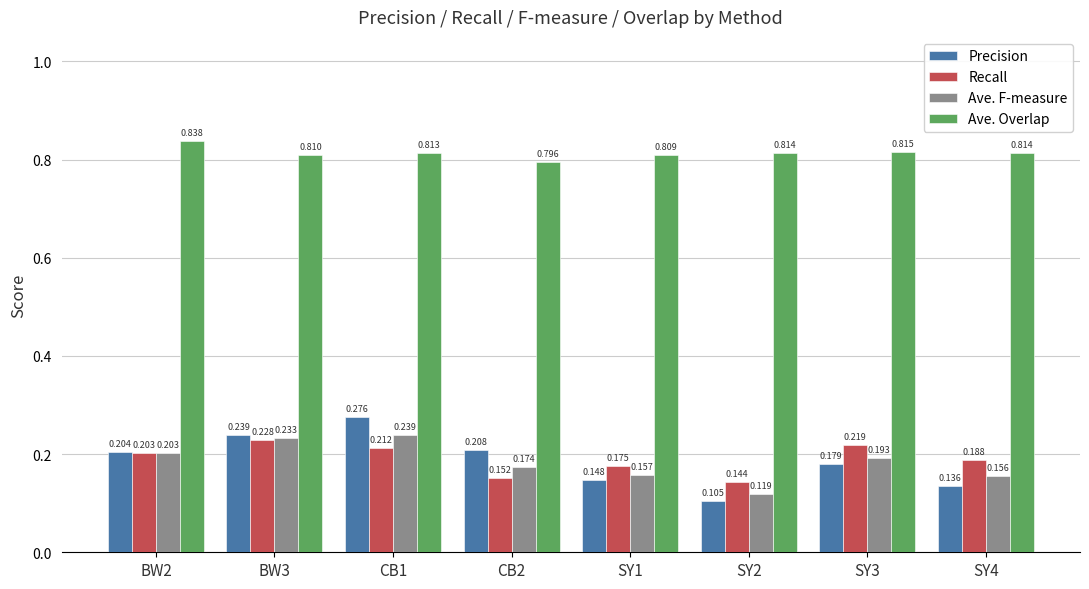

At BW3, list the series in order from smallest to largest.

Recall, Ave. F-measure, Precision, Ave. Overlap